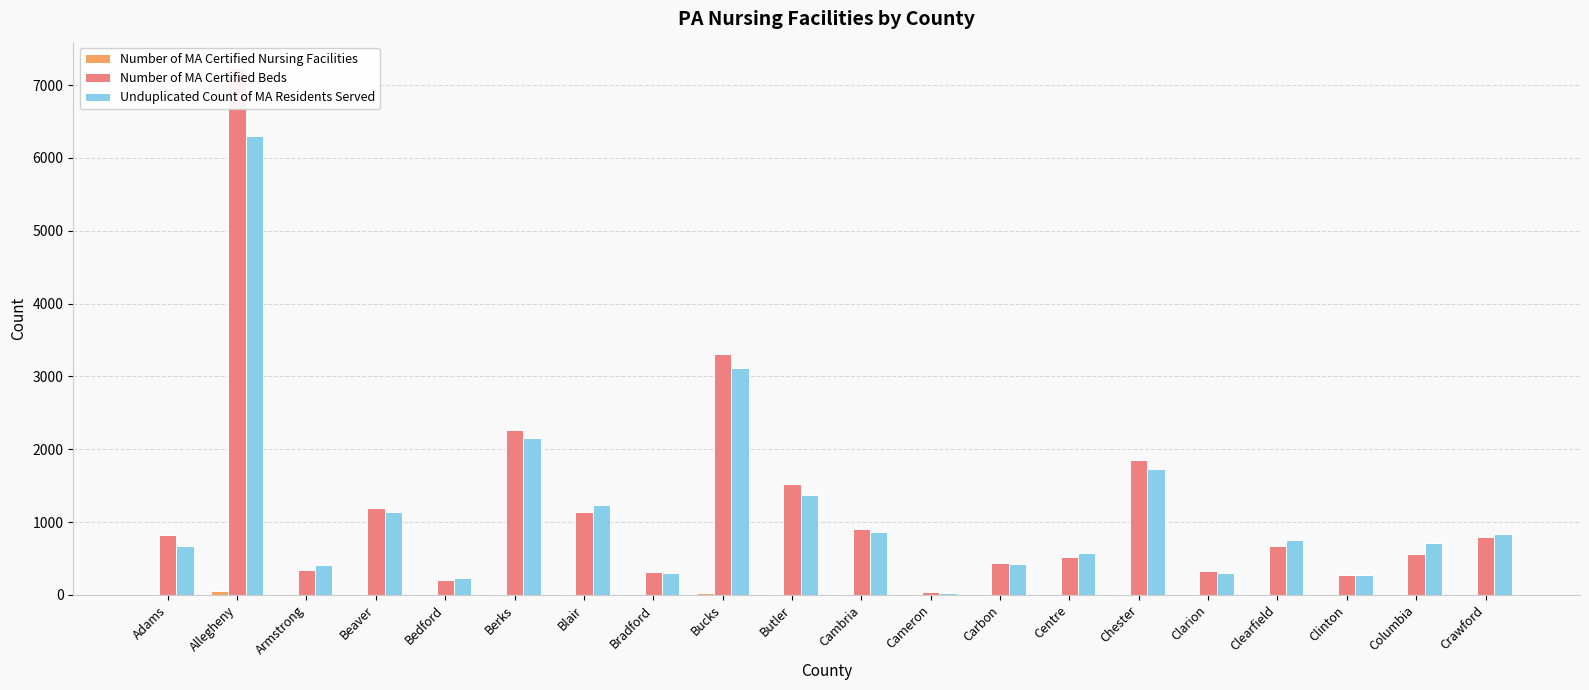

What are all the series names shown in the legend?

Number of MA Certified Nursing Facilities, Number of MA Certified Beds, Unduplicated Count of MA Residents Served